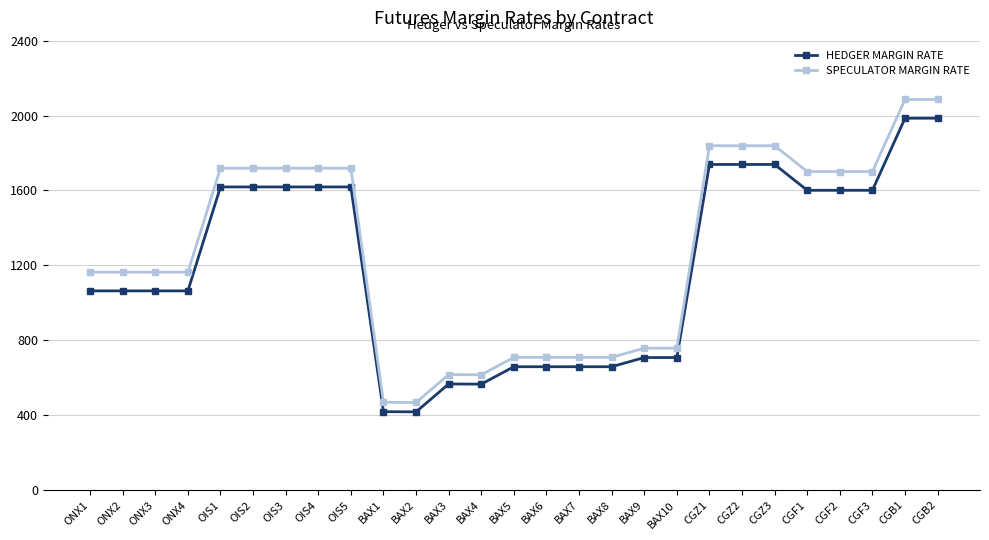

Does the chart display data point markers on the line(s)?

Yes